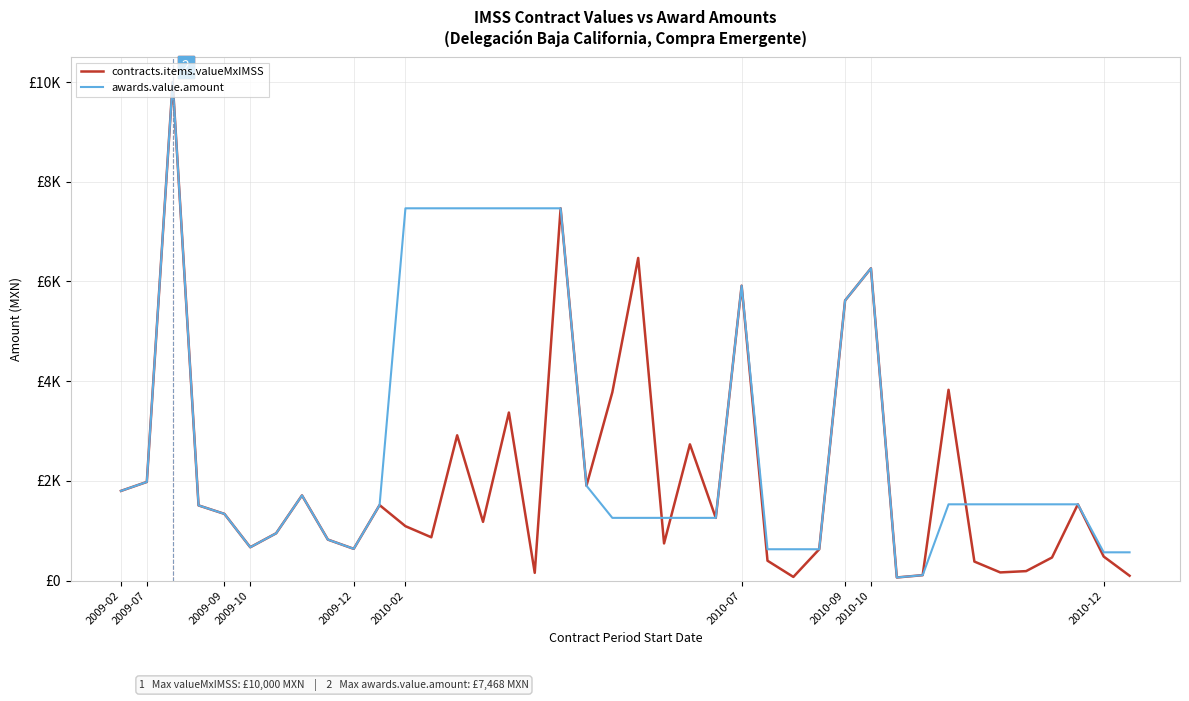

Where does the contracts.items.valueMxIMSS series first go above 1259?

2009-02